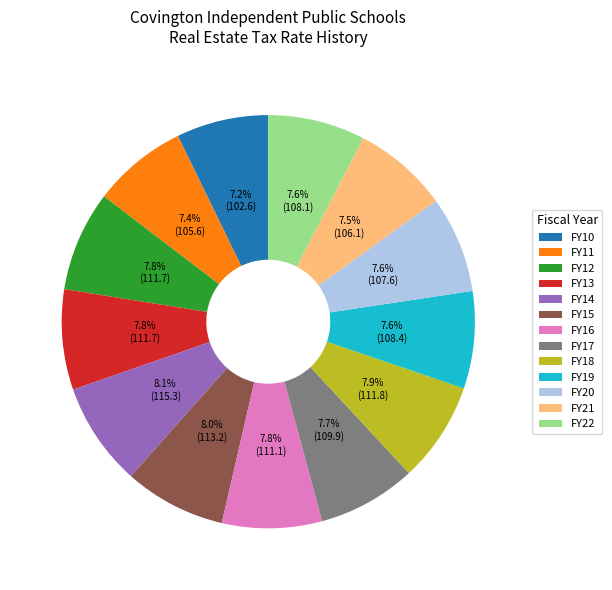

Approximately how many times larger is the value at FY22 compared to FY19?

1.0